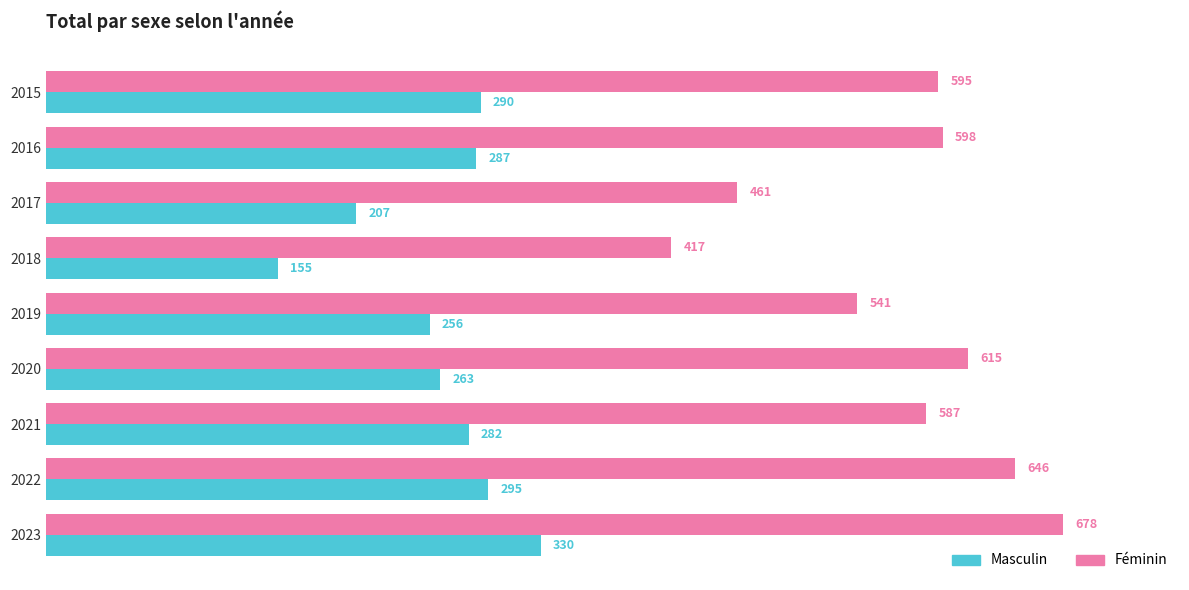

What is the difference between the maximum and minimum values in the Masculin series?

175